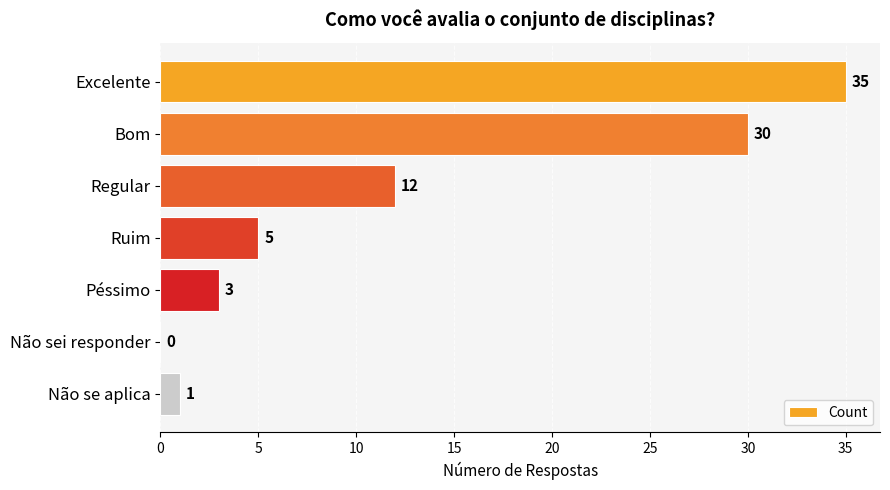

Are the bars grouped side by side (vs. stacked)?

No